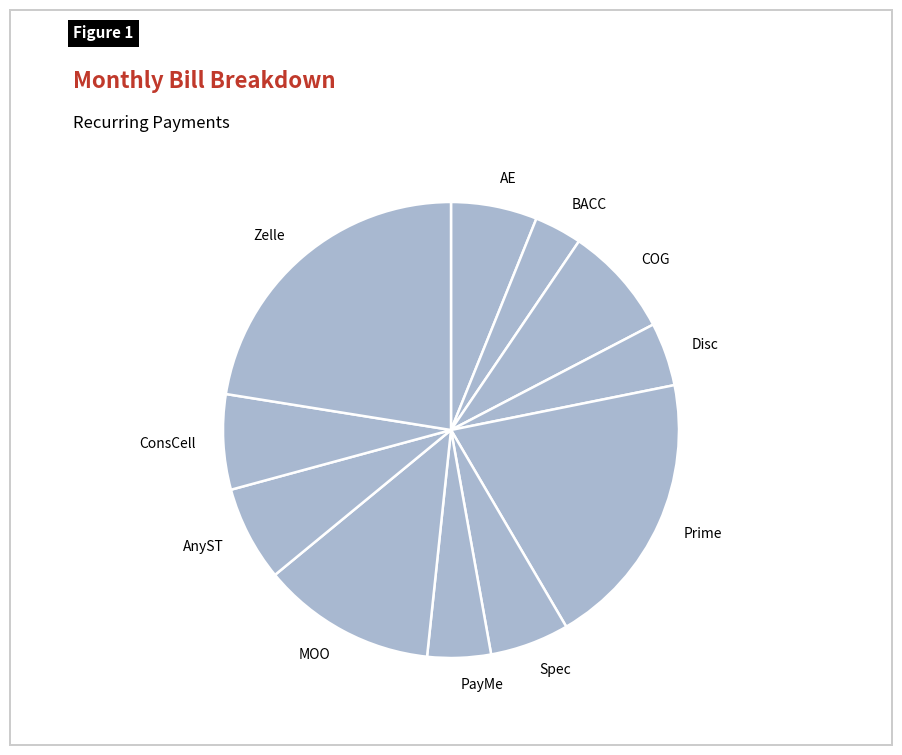

Combined, do Prime and AE account for over 50%?

No